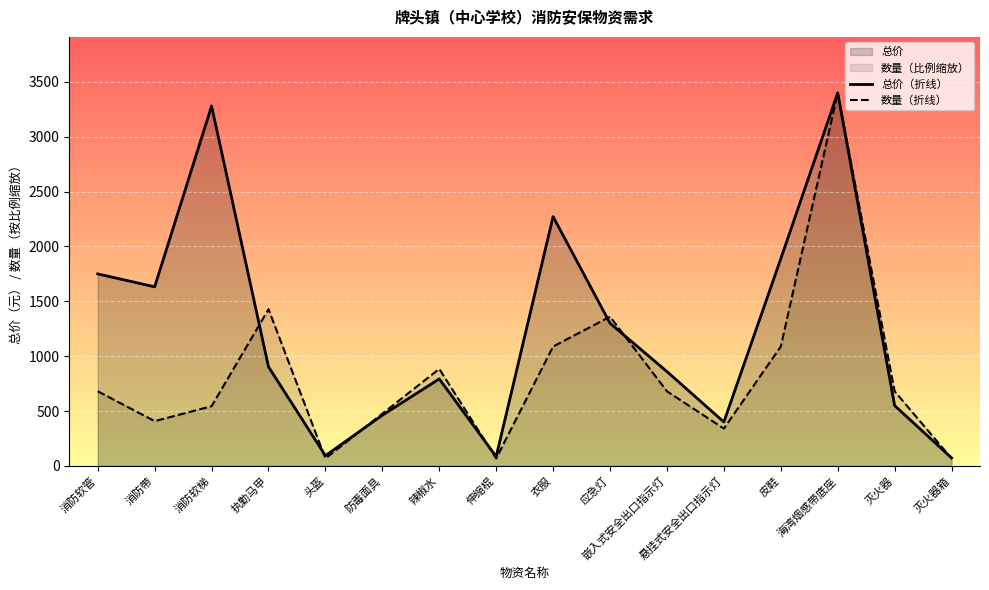

Rank the series by their average value, from lowest to highest.

数量（折线）, 总价（折线）